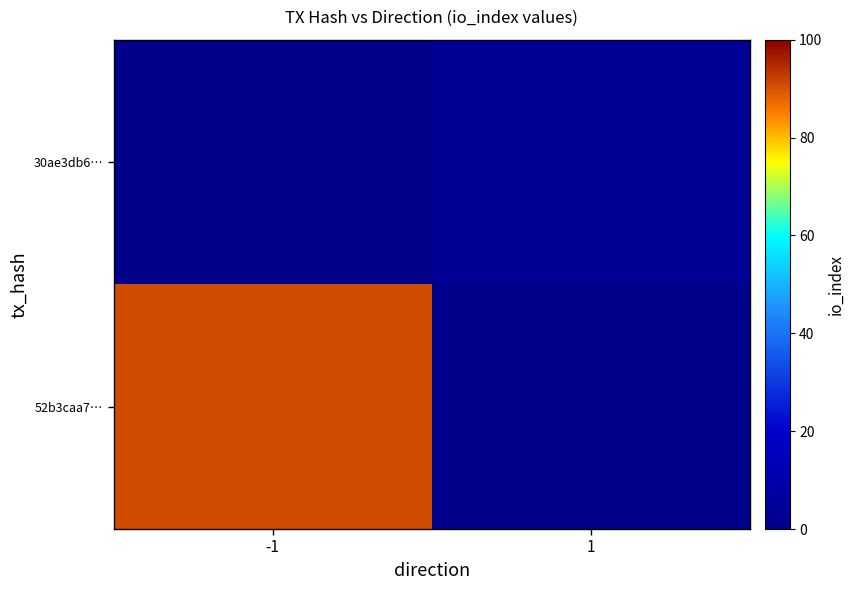

At which category does the chart reach its minimum across all series?

1